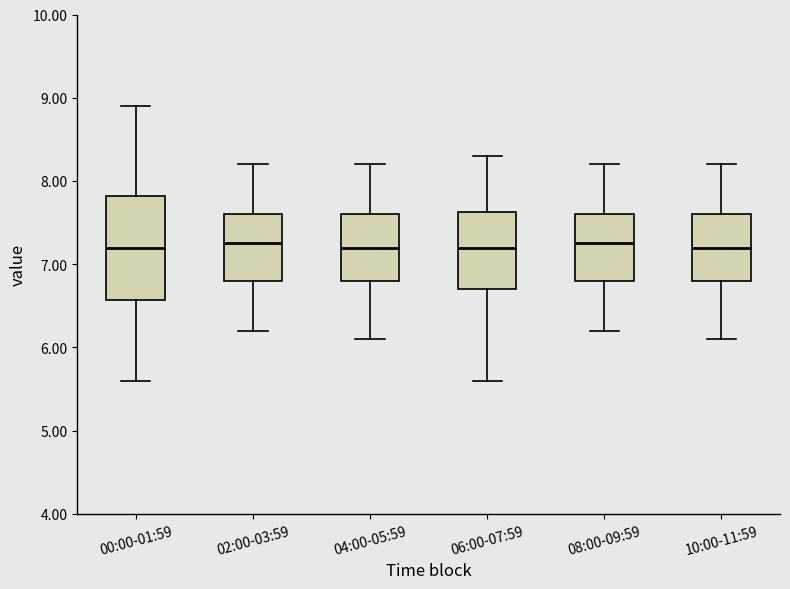

Reading left to right, transcribe this box plot: for each box, give where its median line is, the range the box spans, and where its two whiskers end, as read against the y-axis. The values are not printed on the chart, so give them approximately, as read against the axis.

00:00-01:59: median 7.2, box 6.6 to 7.8, whiskers 5.6 to 8.9
02:00-03:59: median 7.3, box 6.8 to 7.6, whiskers 6.2 to 8.2
04:00-05:59: median 7.2, box 6.8 to 7.6, whiskers 6.1 to 8.2
06:00-07:59: median 7.2, box 6.7 to 7.6, whiskers 5.6 to 8.3
08:00-09:59: median 7.3, box 6.8 to 7.6, whiskers 6.2 to 8.2
10:00-11:59: median 7.2, box 6.8 to 7.6, whiskers 6.1 to 8.2